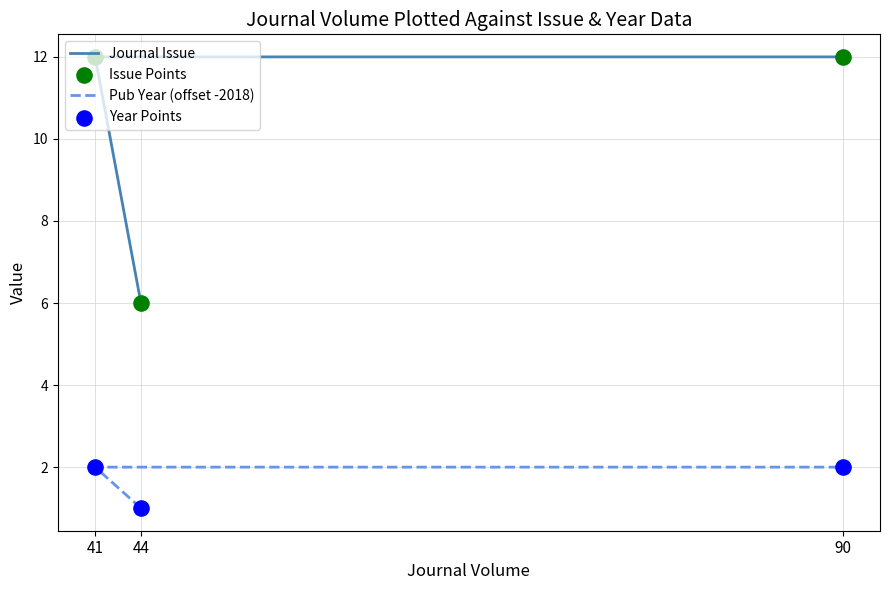

Is the value of Journal Issue at 41 greater than the value of Year Points at 41?

Yes